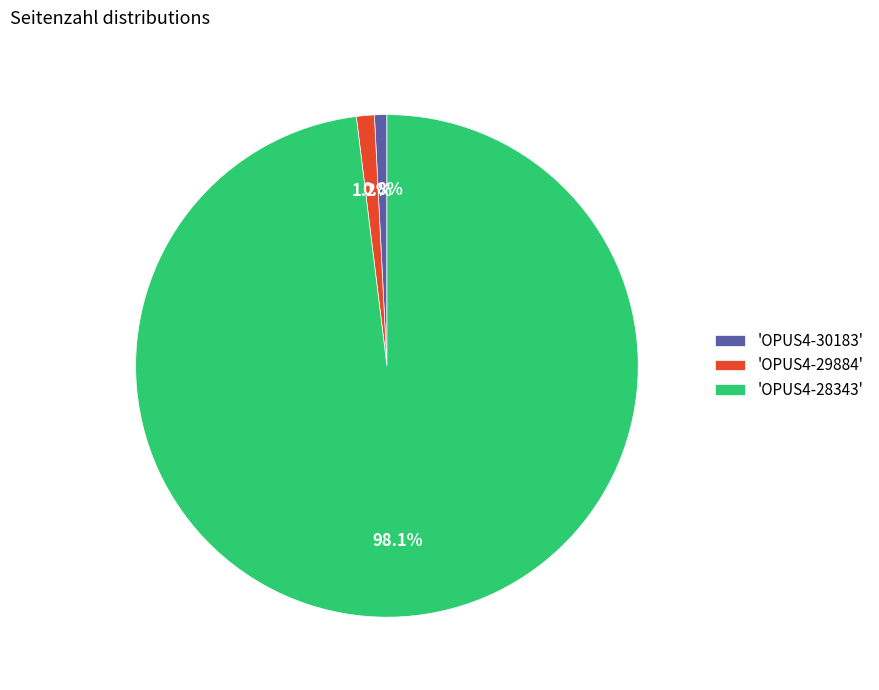

Does 'OPUS4-30183' represent more than half of the total?

No